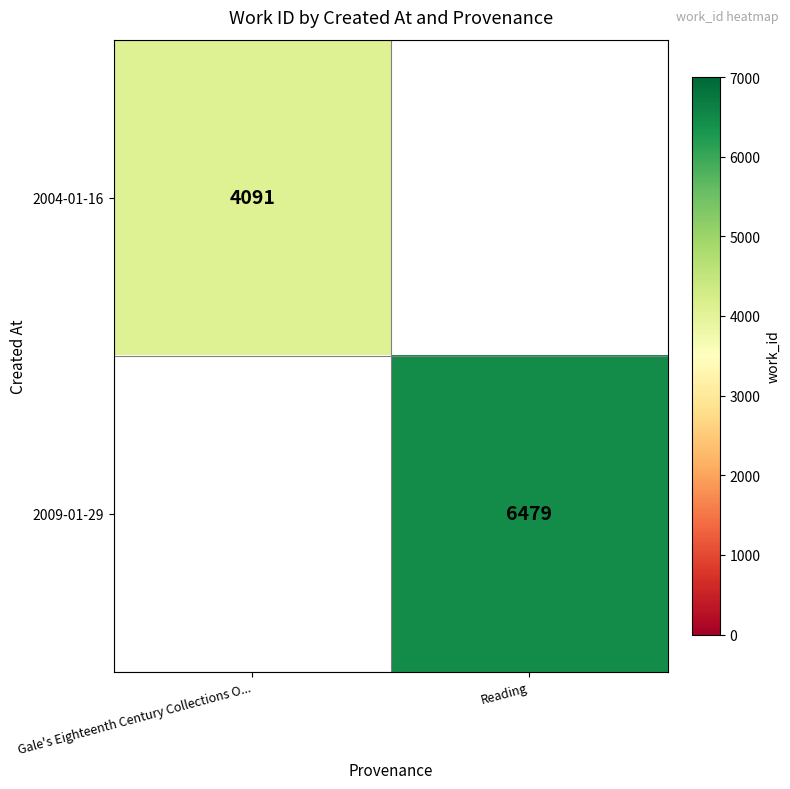

At how many categories does at least one series exceed 5312?

1